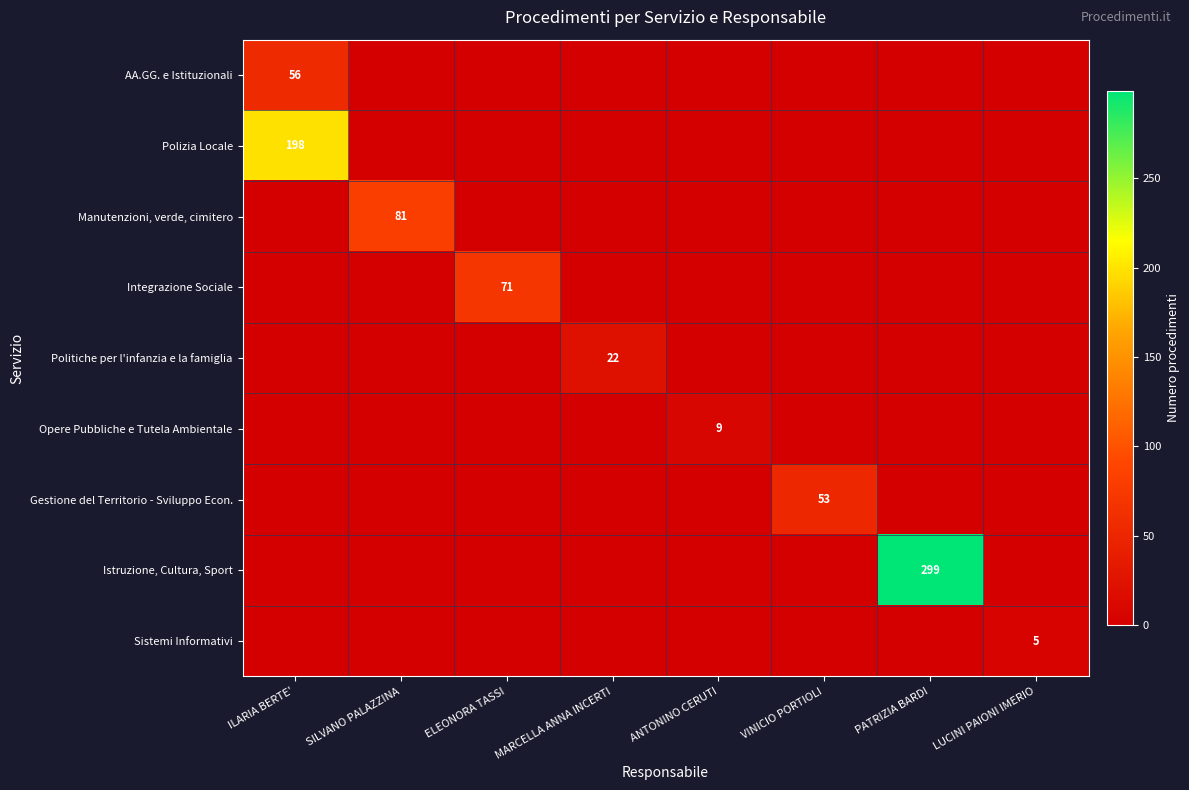

Which category has the lowest value across all series?

SILVANO PALAZZINA